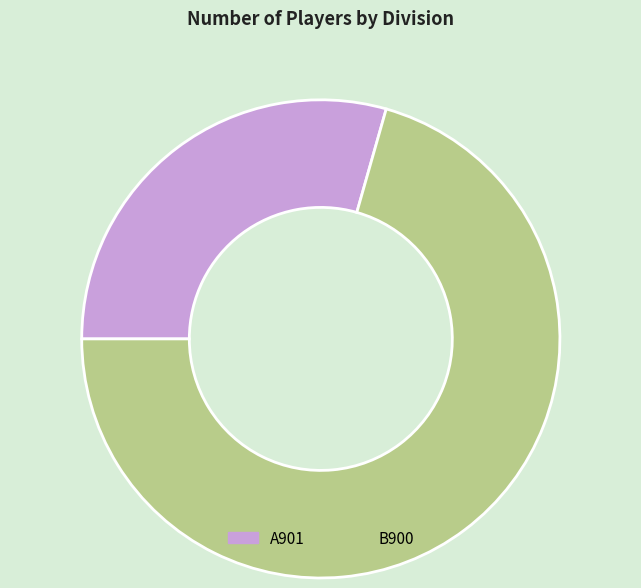

True or false: B900 accounts for 84% of the total.

False